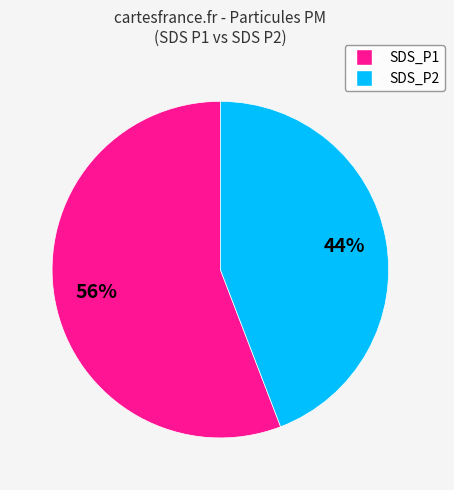

To the nearest percent, what portion does SDS_P2 represent?

44%